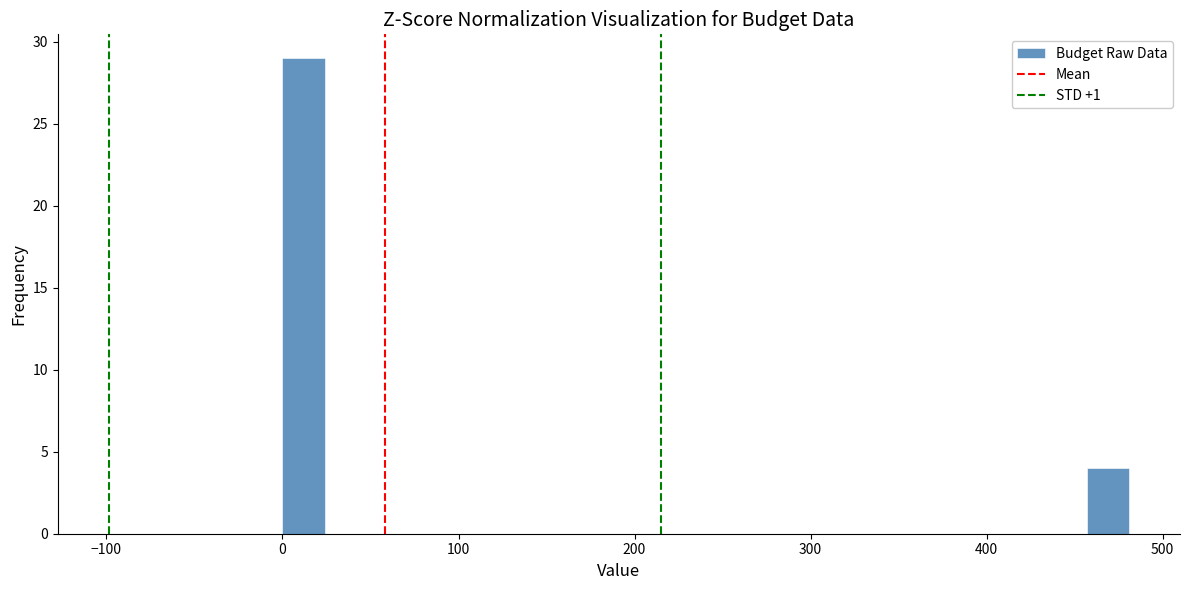

Read against the x-axis, roughly where is the centre of the tallest bar?

10